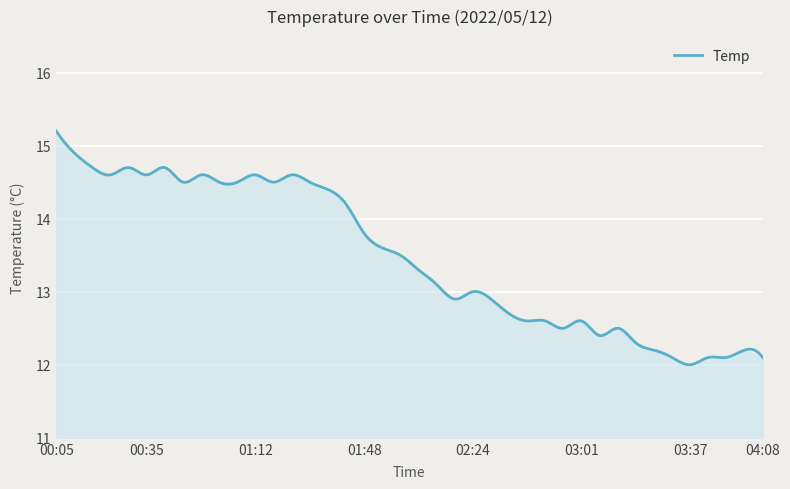

What is the difference between the maximum and minimum values?

3.2